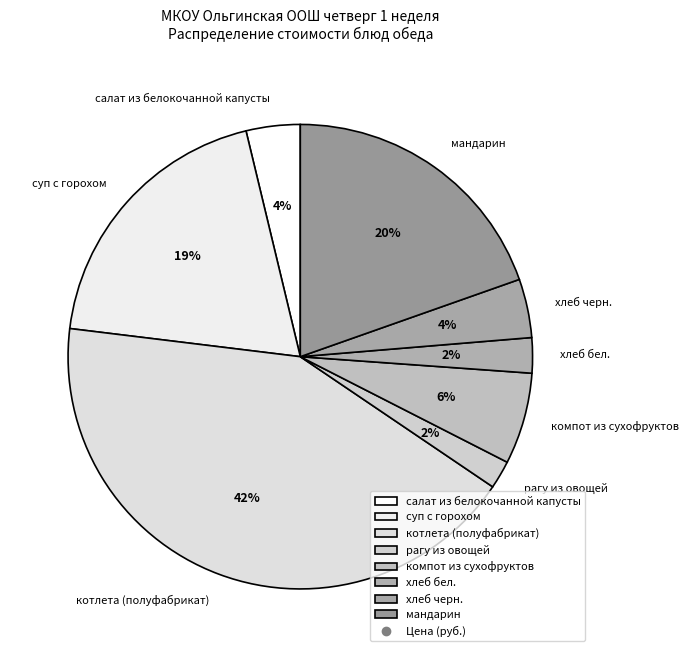

Count the number of slices in the pie.

8